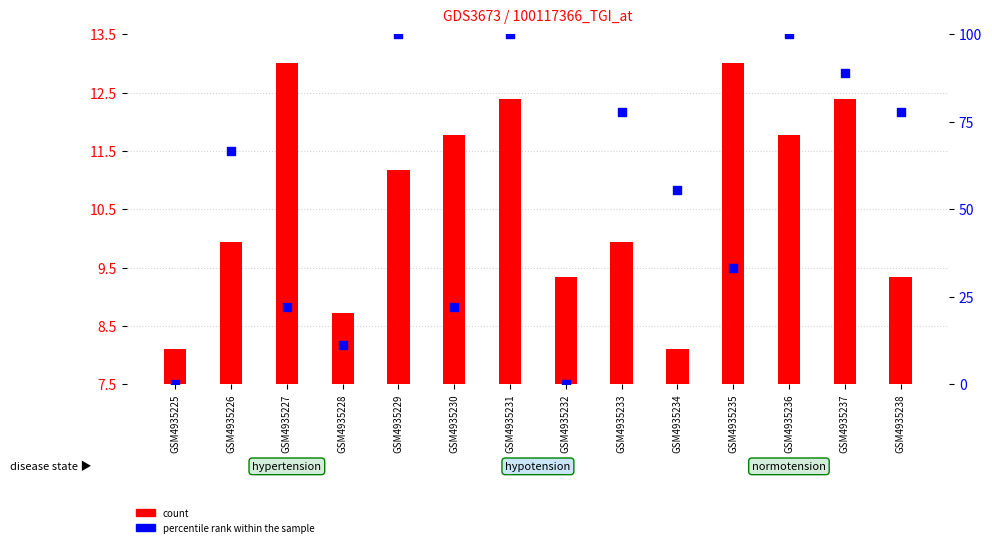

Is the value of percentile rank within the sample at GSM4935228 greater than the value of count at GSM4935229?

Yes